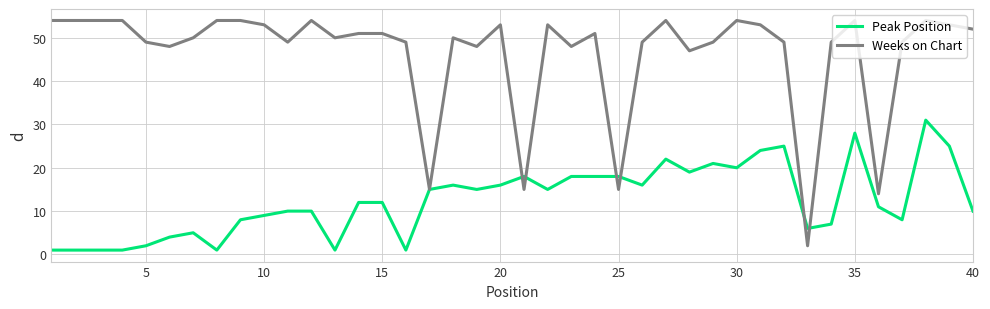

Which series has the largest range (max minus min)?

Weeks on Chart